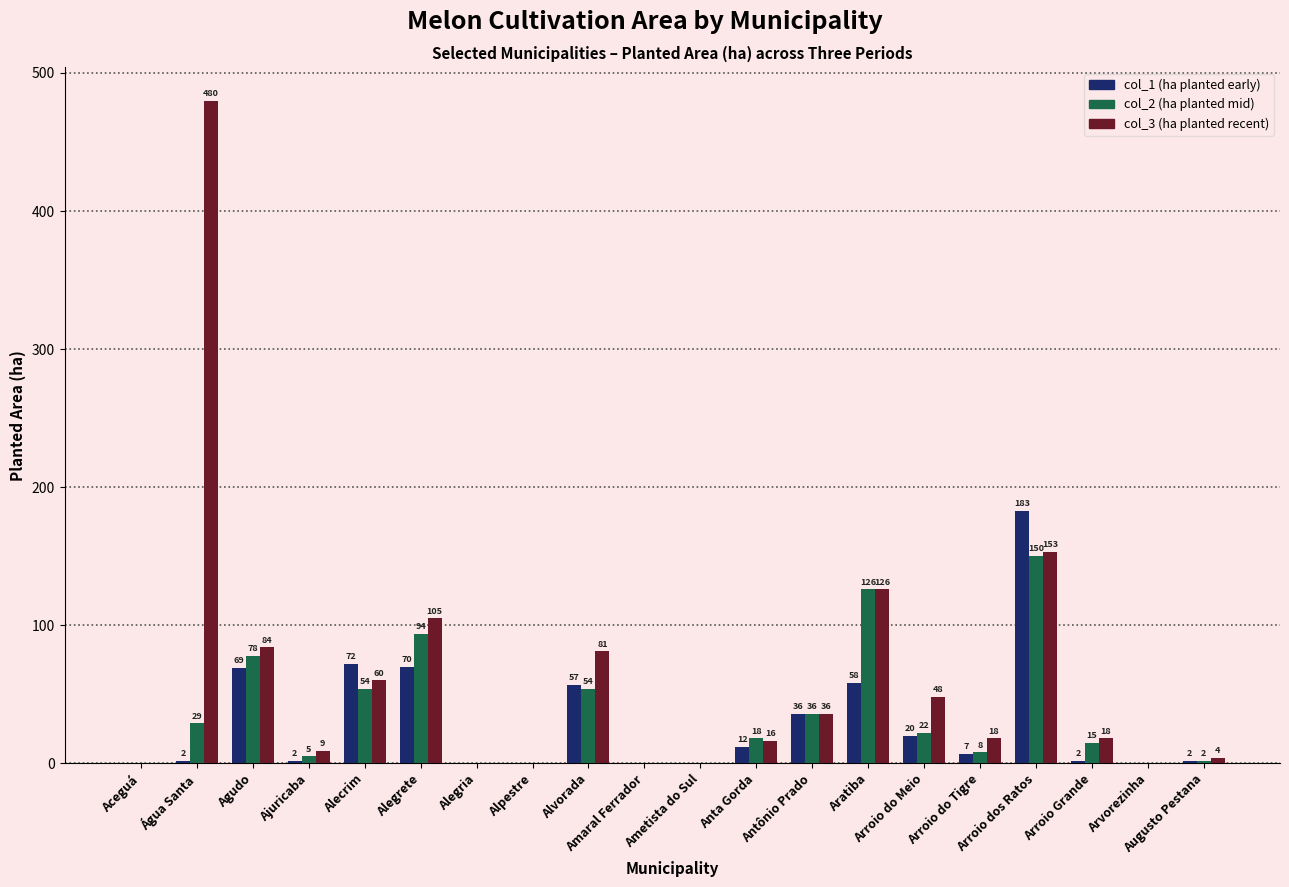

What is the maximum value for col_2 (ha planted mid)?

150